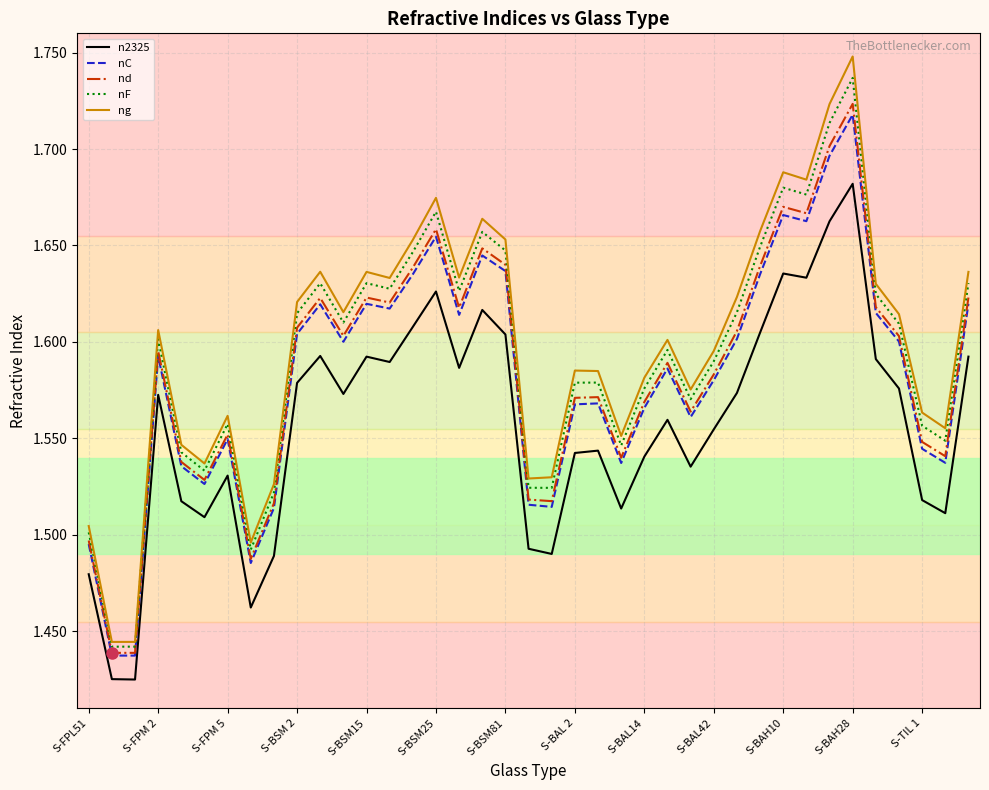

How many interior local peaks does the ng series have?

10